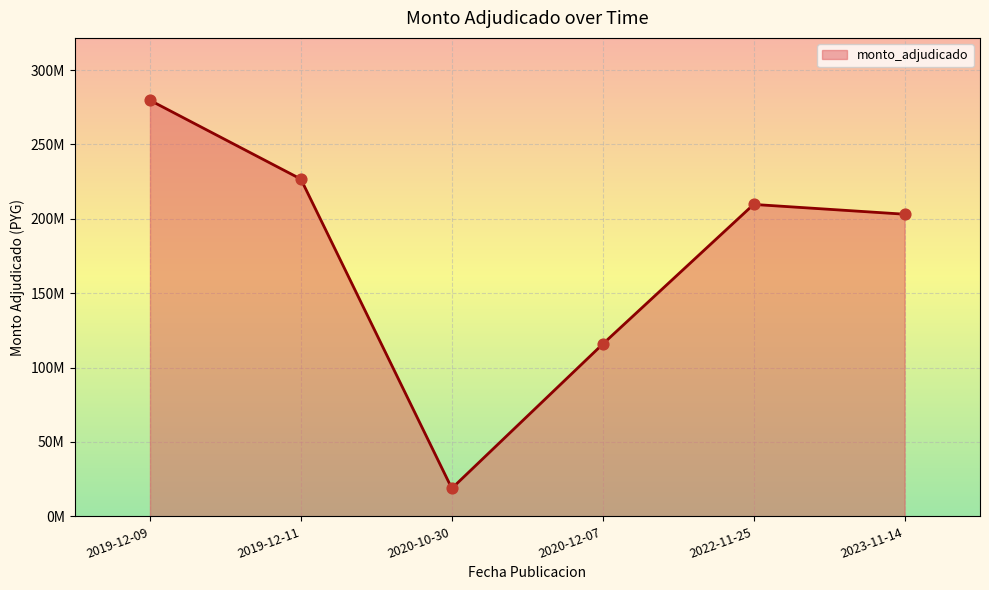

Approximately how many times larger is the value at 2019-12-09 compared to 2022-11-25?

1.3